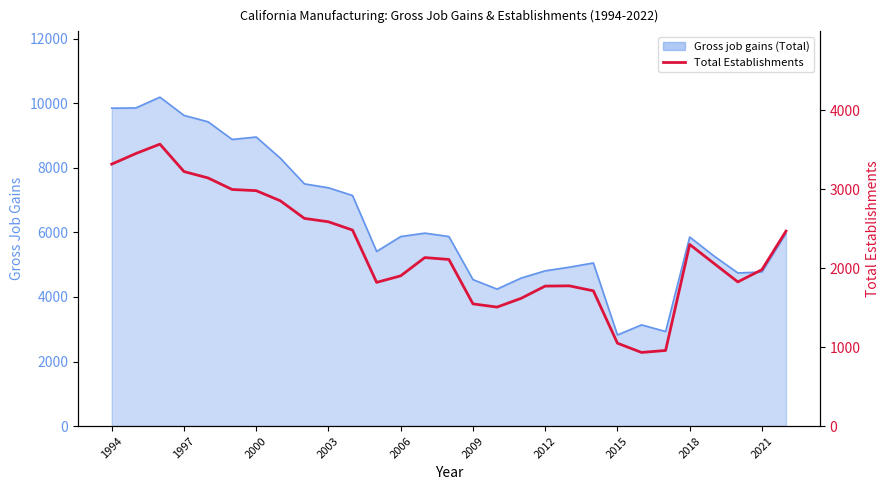

How many lines are shown in the chart?

1